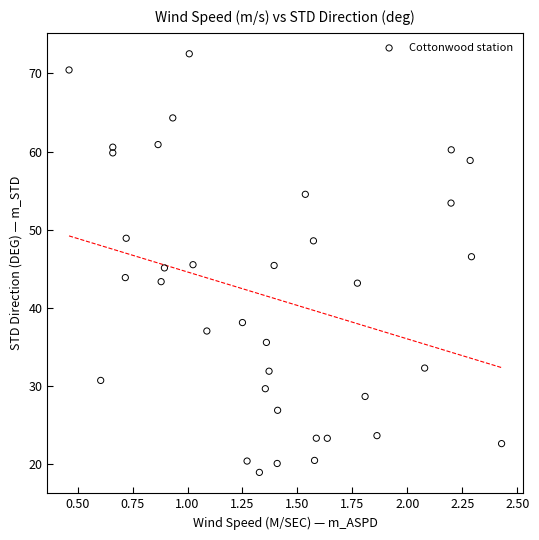

What is the range of Y values (max minus min)?

53.5